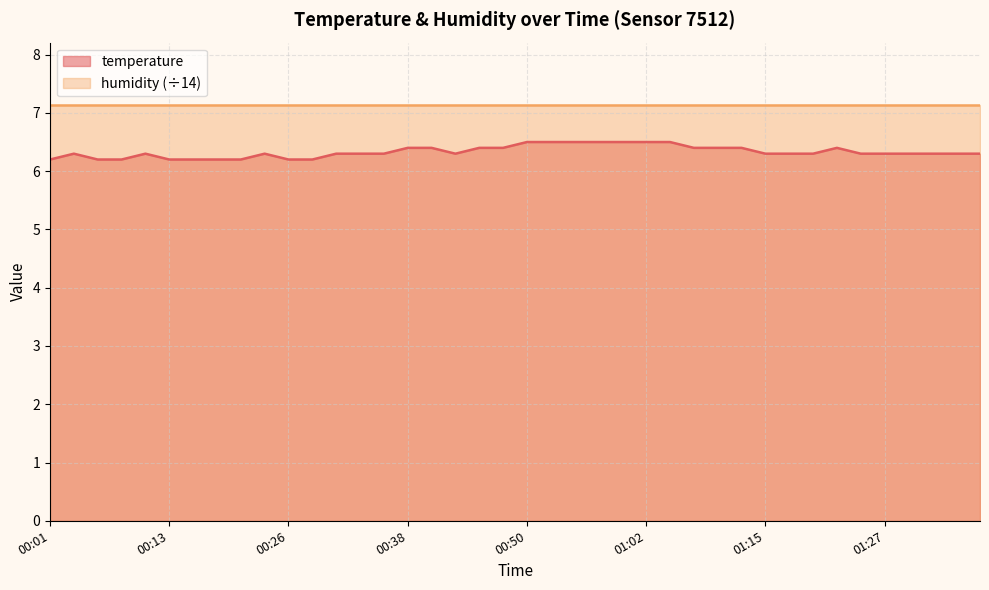

What is the difference between the second highest and second lowest values?

0.3